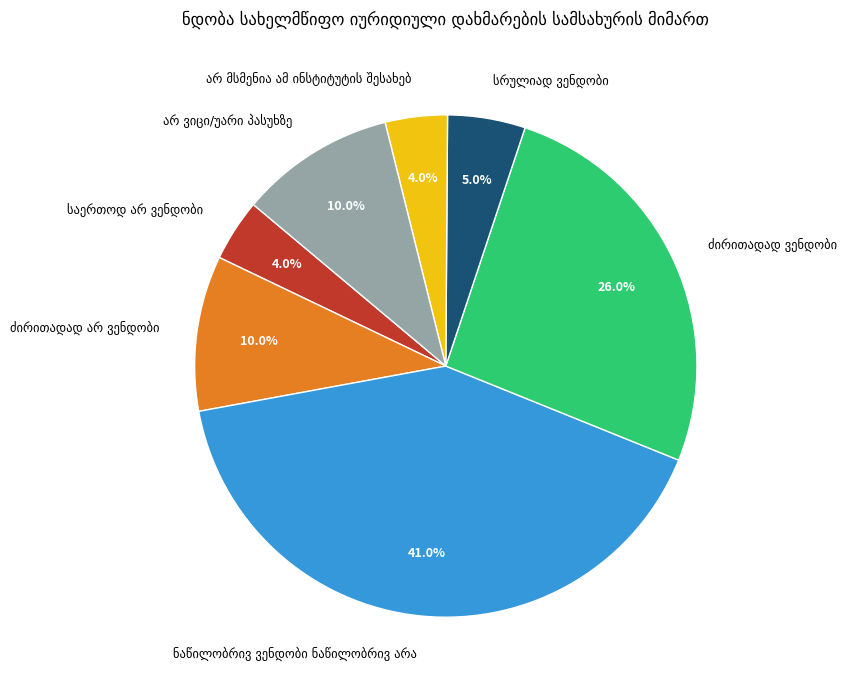

Does any single category account for the majority?

No